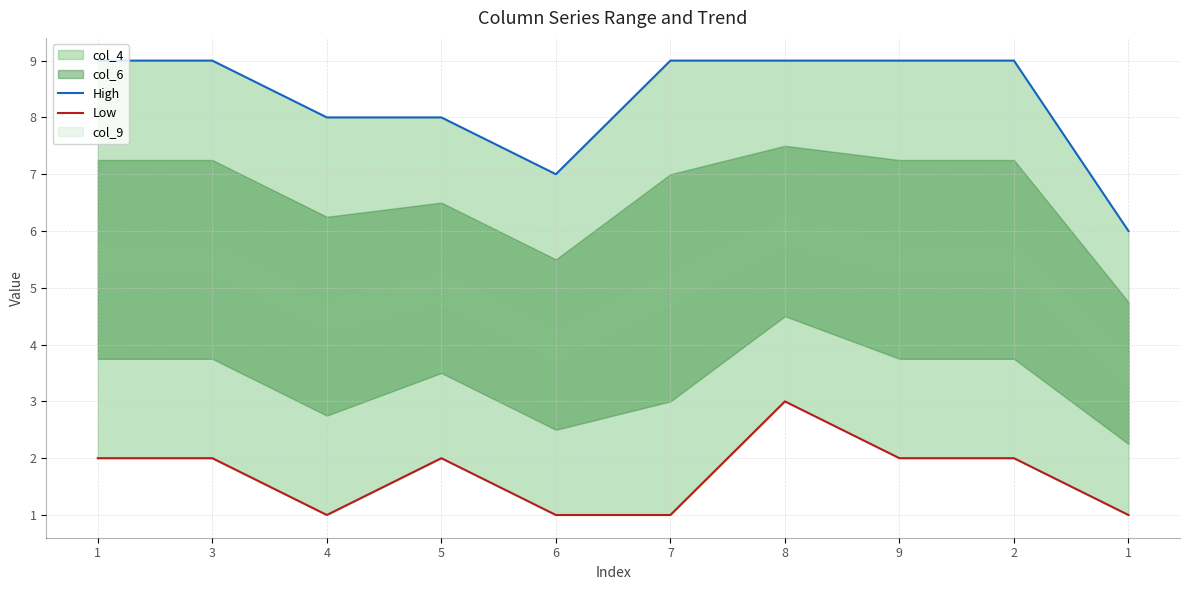

What is the label of the 1st point from the left?

1